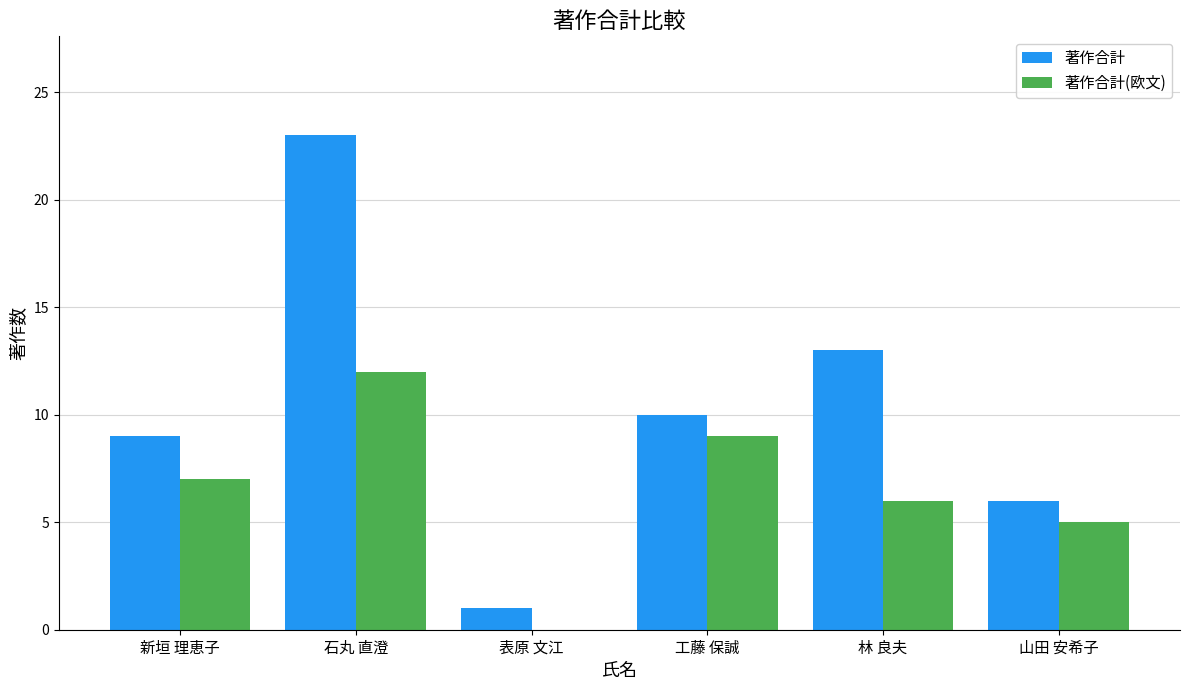

At which label is 著作合計 closest to 12?

林 良夫